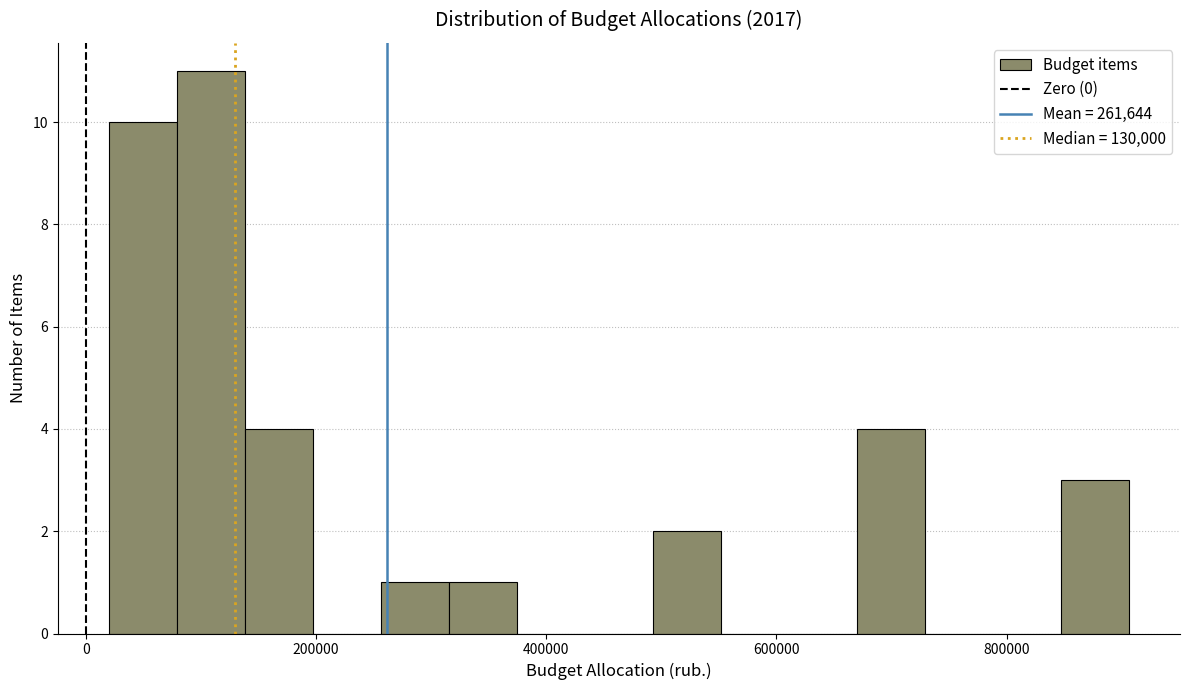

Around what value on the x-axis is the tallest bar? Give the approximate position of its centre, as read against the axis.

100000